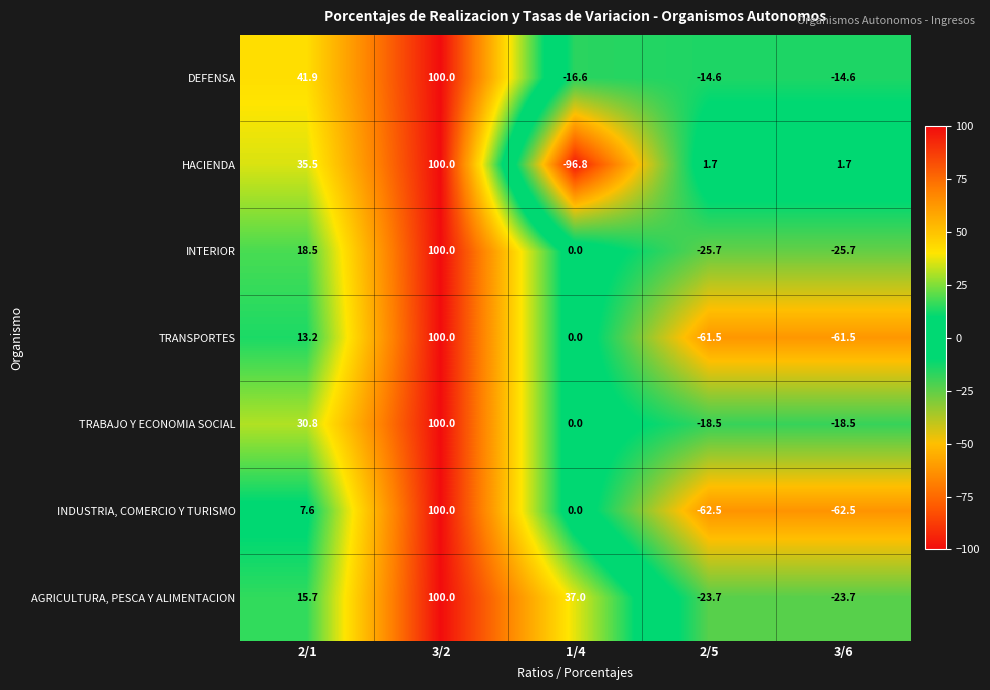

The value of DEFENSA at 3/6 is -14.6. True or false?

True